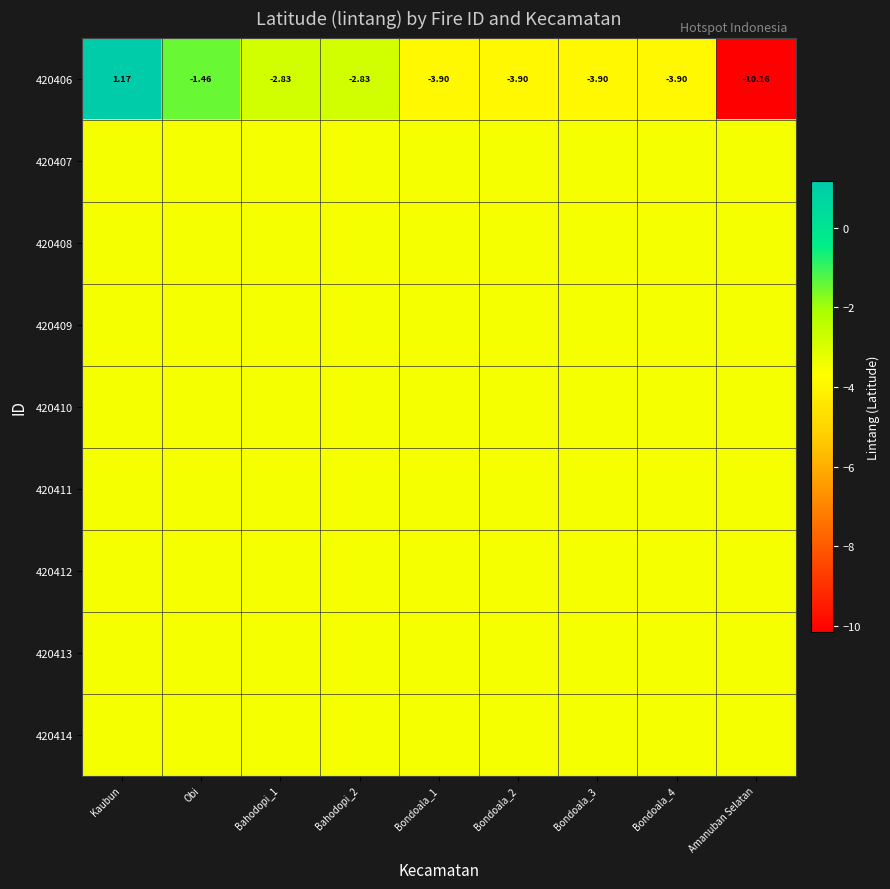

True or false: 420406 has a value of -3.9 at Bondoala_1.

True